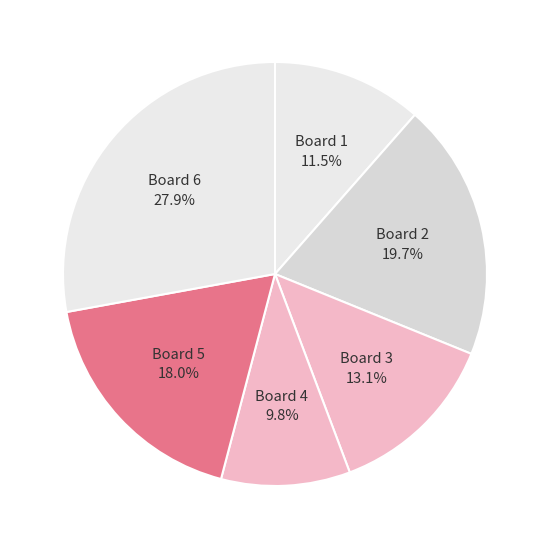

What is the total percentage of Board 5 and Board 1?

29.5%